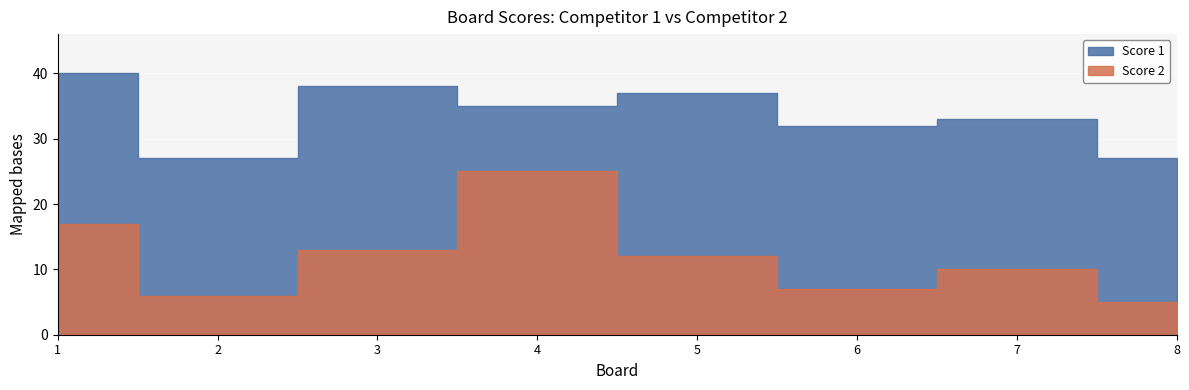

Which series has the largest range (max minus min)?

Score 2